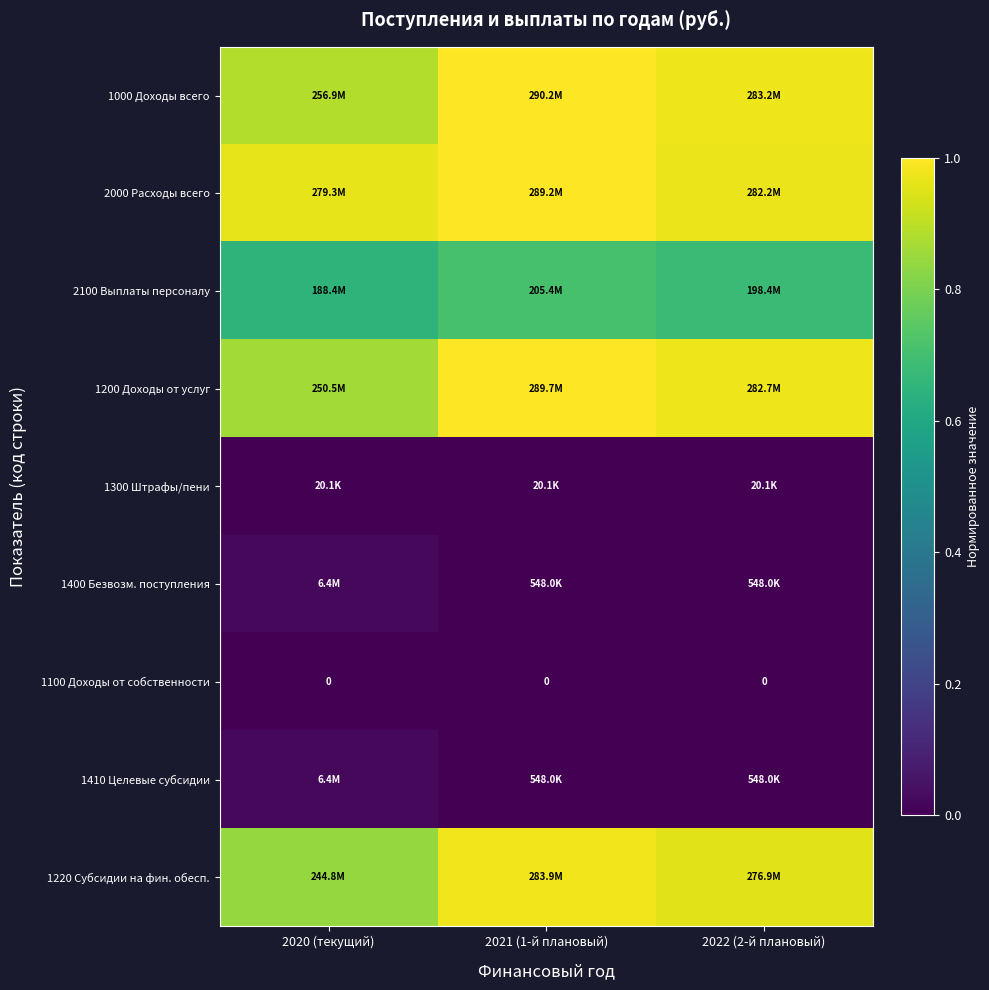

Count the number of data series in this chart.

9